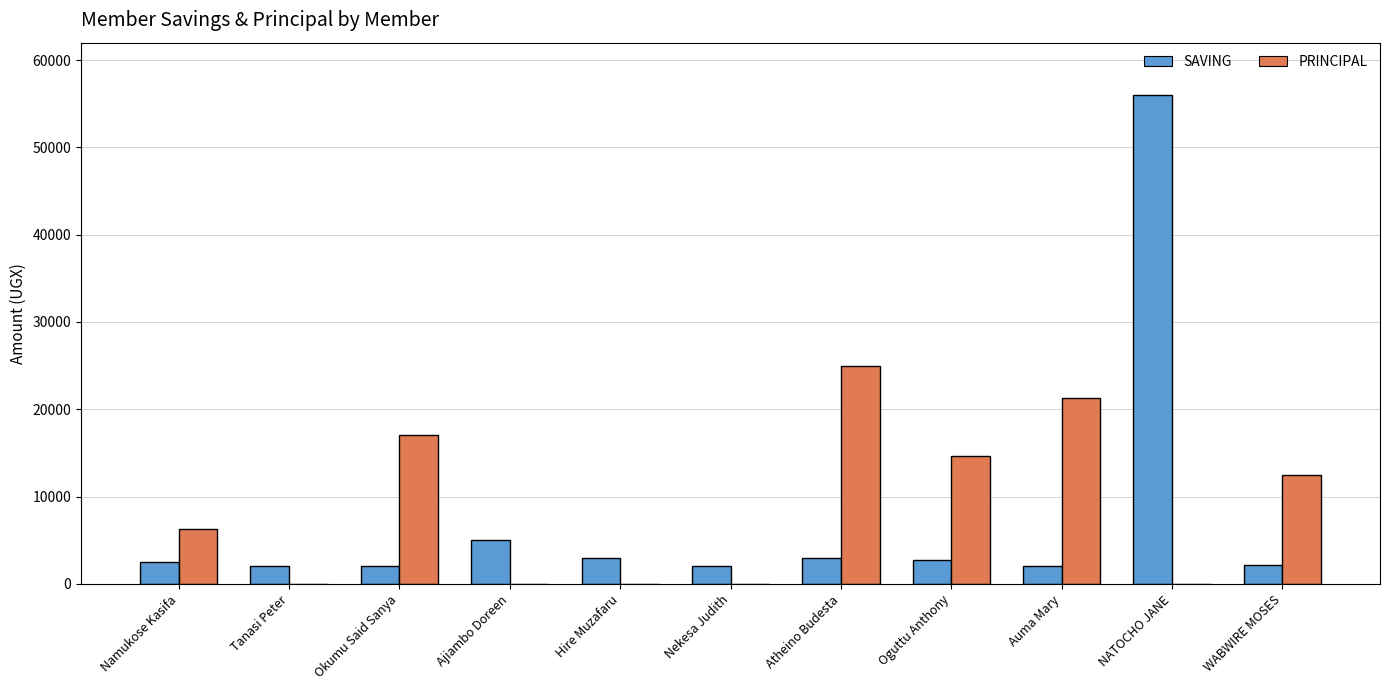

Is it true that PRINCIPAL equals 23731 at Okumu Said Sanya?

False